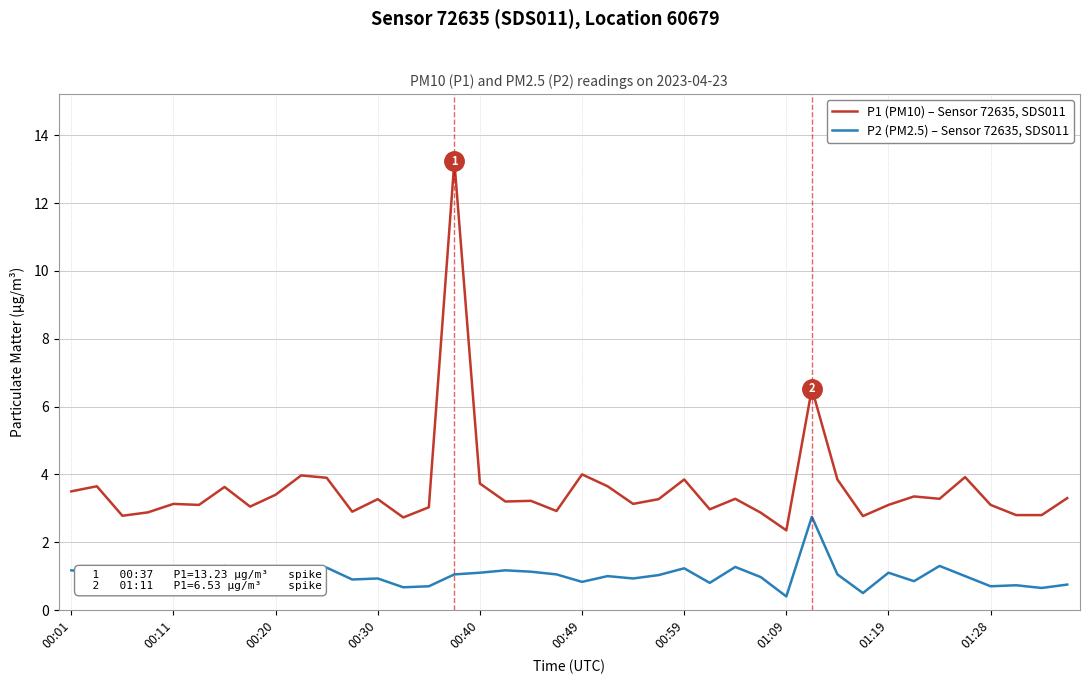

List the series in order of their overall mean, lowest first.

P2 (PM2.5) – Sensor 72635, SDS011, P1 (PM10) – Sensor 72635, SDS011